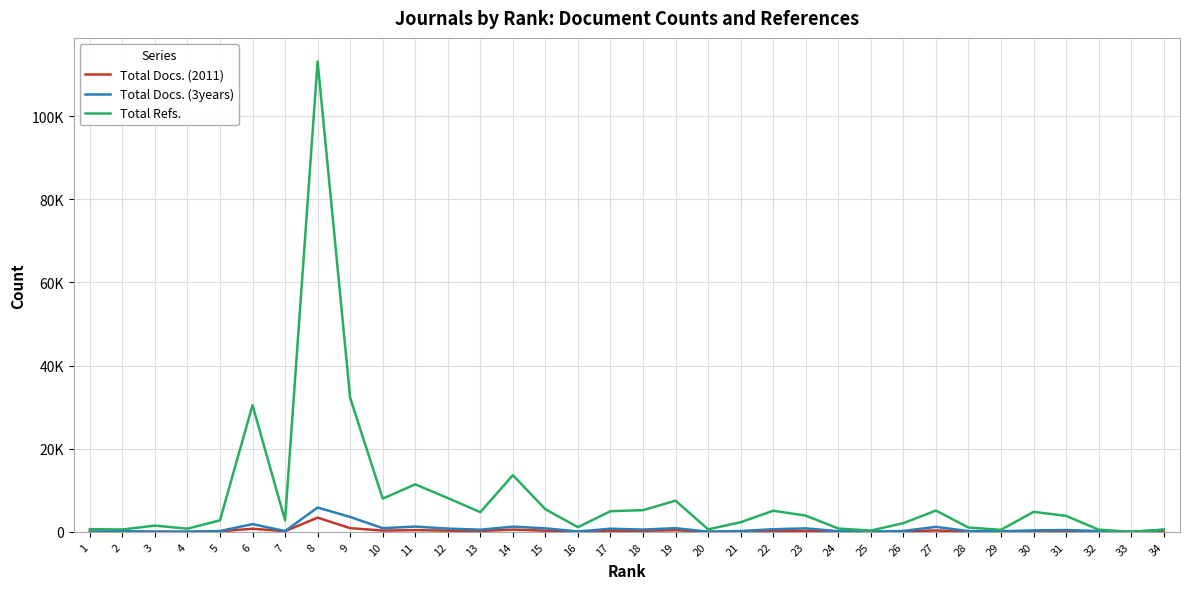

At which category is the sum across all series the highest?

8